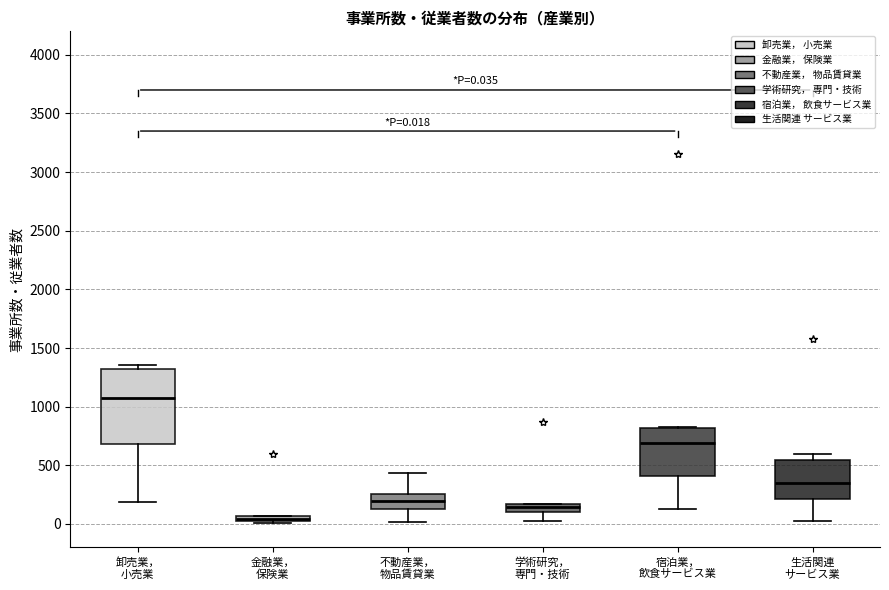

Comparing the boxes themselves (not the whiskers), which one is the tallest?

卸売業， 小売業